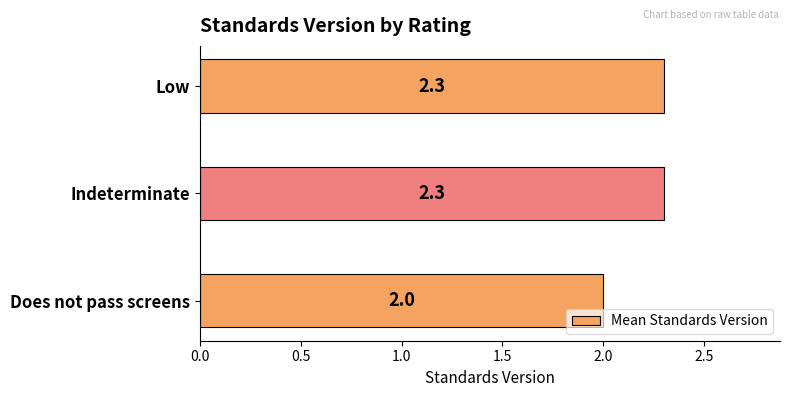

How many bars are there in total?

3